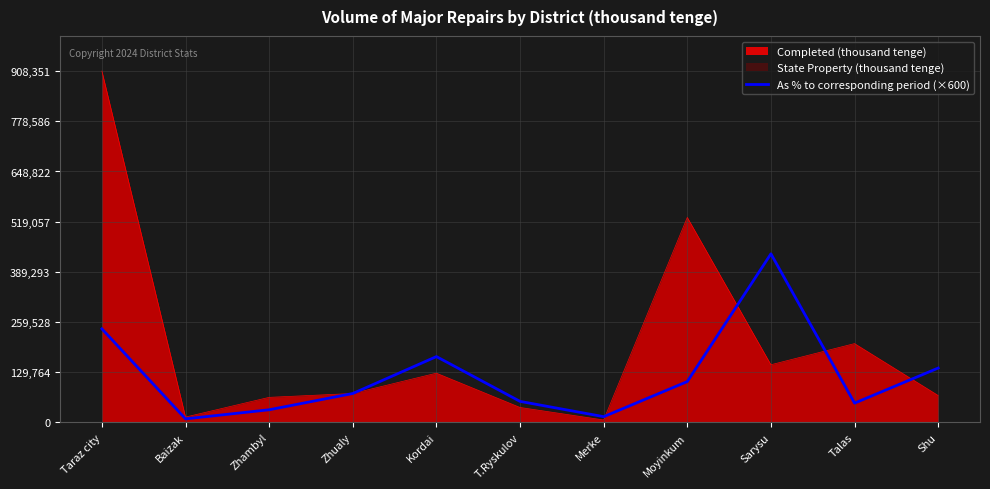

What is the maximum value shown in the chart?

908351